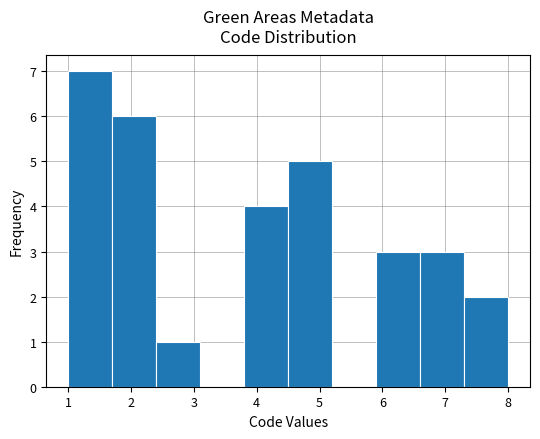

What is the height of the bar covering 6.6 to 7.3 on the x-axis? The values are not printed on the chart, so give them approximately, as read against the axis.

3